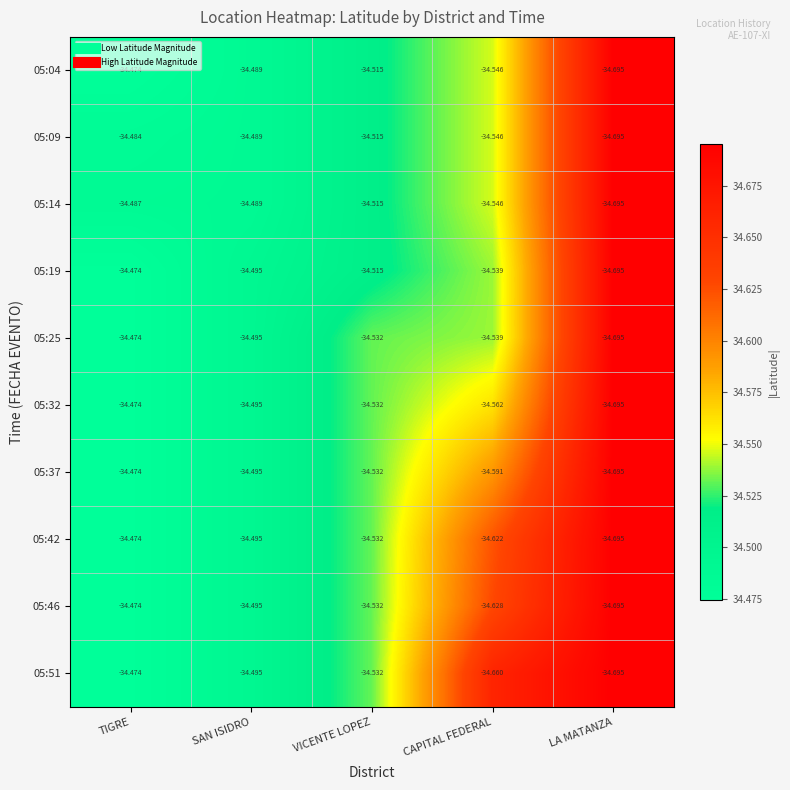

At which label does 05:04 reach its peak?

TIGRE